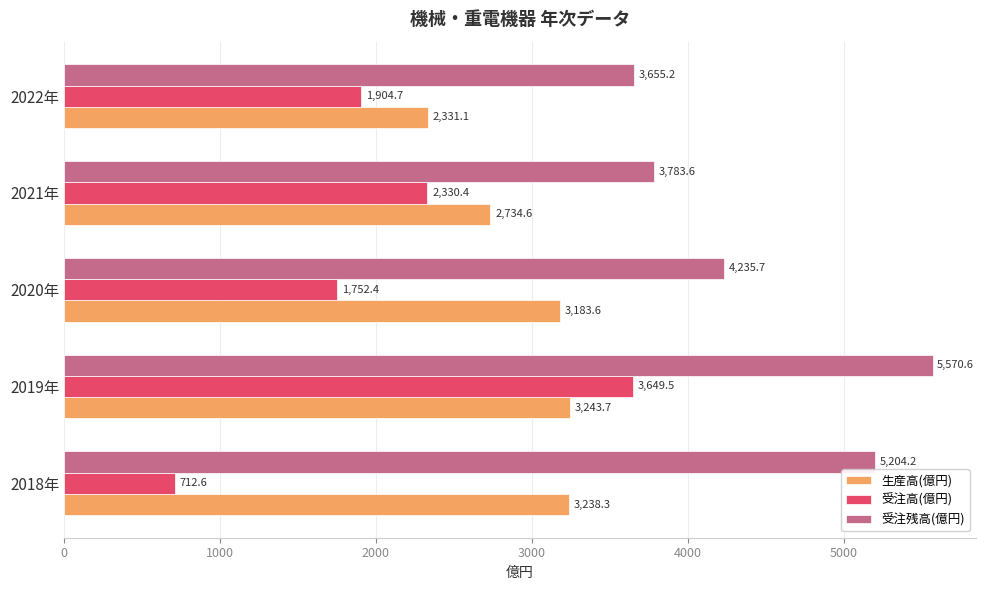

At which label does 受注高(億円) reach its peak?

2019年